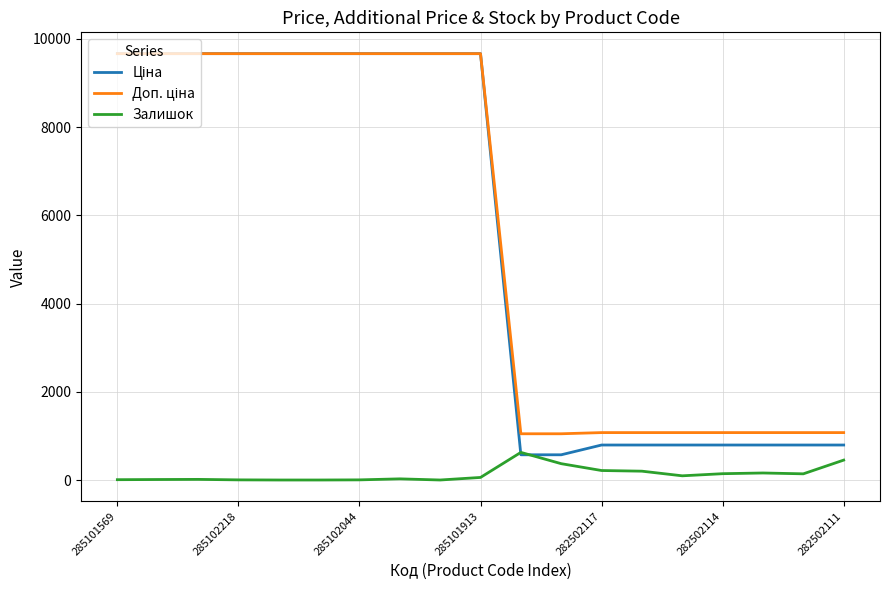

What is the greatest value displayed?

9664.7